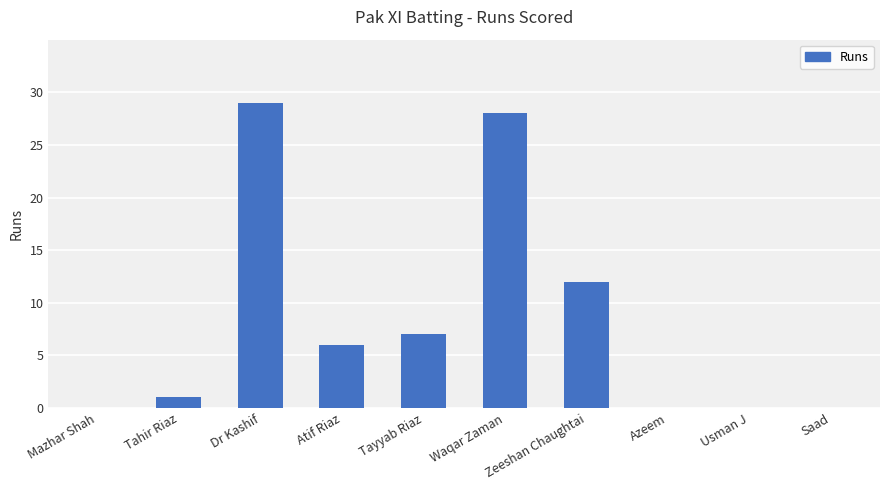

Is it true that the value at Atif Riaz is 6?

True